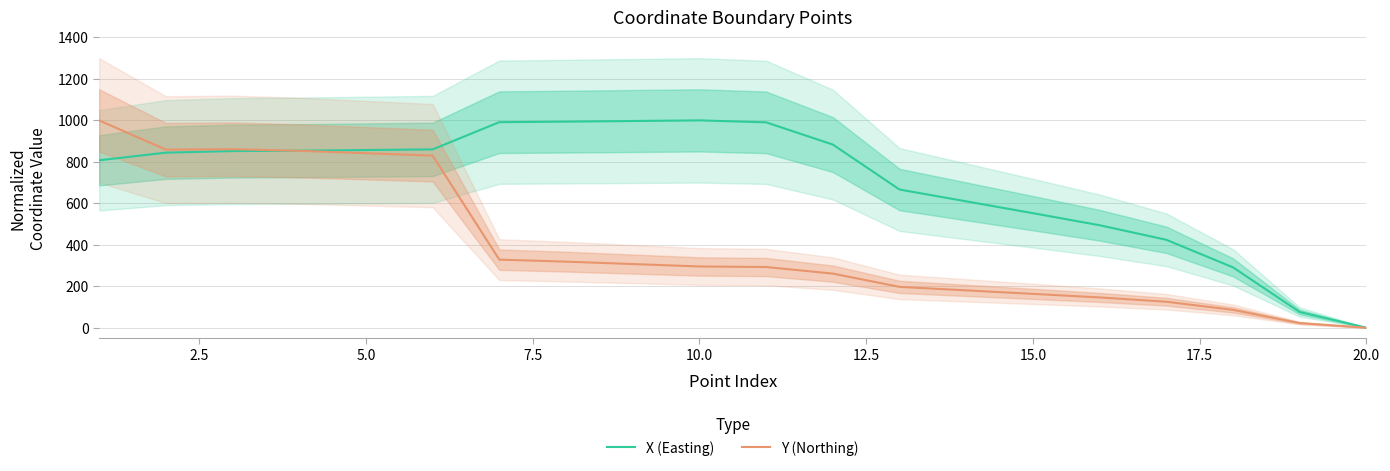

What is the highest value of the Y (Northing) series?

1000.0